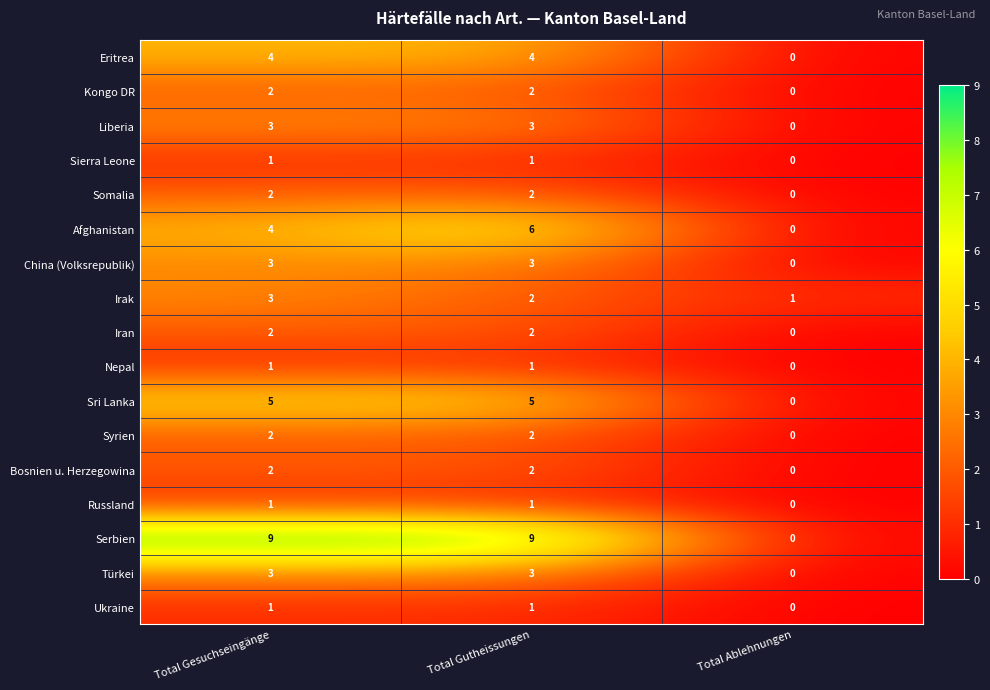

Which series has the widest spread of values?

Serbien